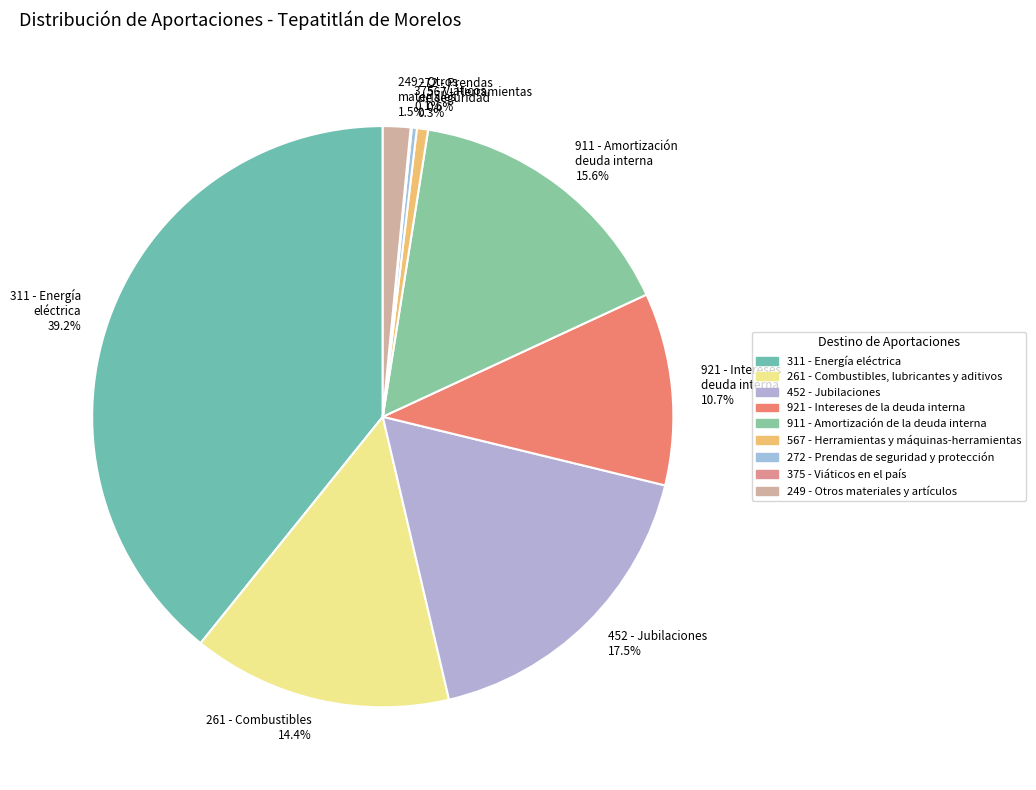

To the nearest percent, what is the average slice percentage?

11%